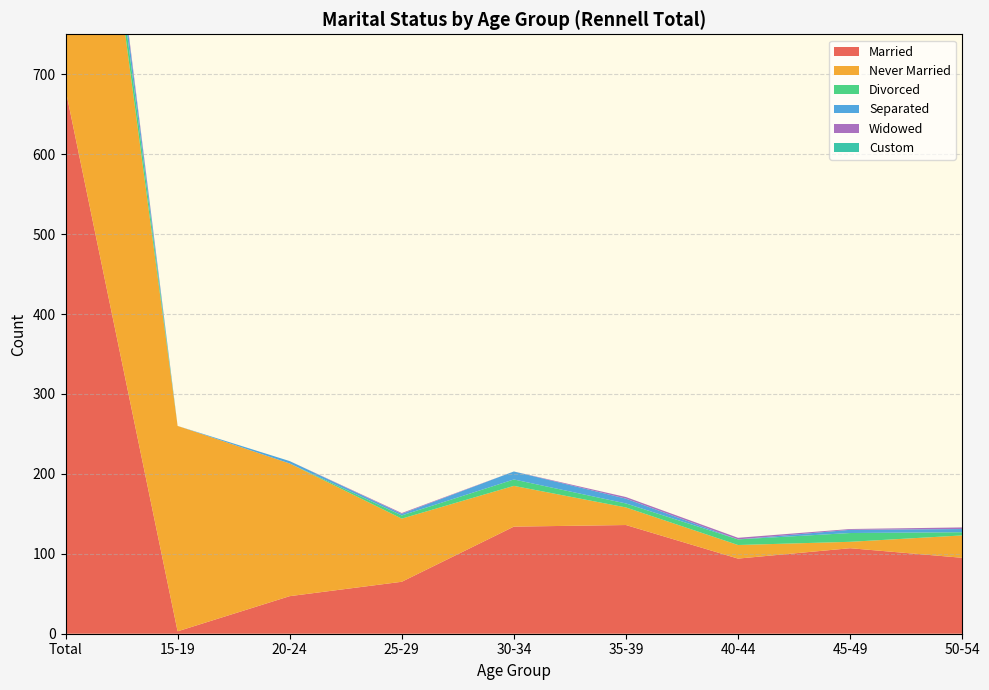

Reading right to left, extract all data points from this chart.

Married: 50-54=95	45-49=107	40-44=94	35-39=136	30-34=134	25-29=65	20-24=47	15-19=3	Total=681
Never Married: 50-54=28	45-49=8	40-44=17	35-39=22	30-34=51	25-29=79	20-24=166	15-19=257	Total=628
Divorced: 50-54=4	45-49=11	40-44=7	35-39=5	30-34=8	25-29=4	20-24=0	15-19=0	Total=39
Separated: 50-54=4	45-49=4	40-44=0	35-39=6	30-34=10	25-29=2	20-24=3	15-19=0	Total=29
Widowed: 50-54=2	45-49=1	40-44=2	35-39=2	30-34=0	25-29=1	20-24=0	15-19=0	Total=8
Custom: 50-54=0	45-49=0	40-44=0	35-39=0	30-34=0	25-29=0	20-24=0	15-19=0	Total=0